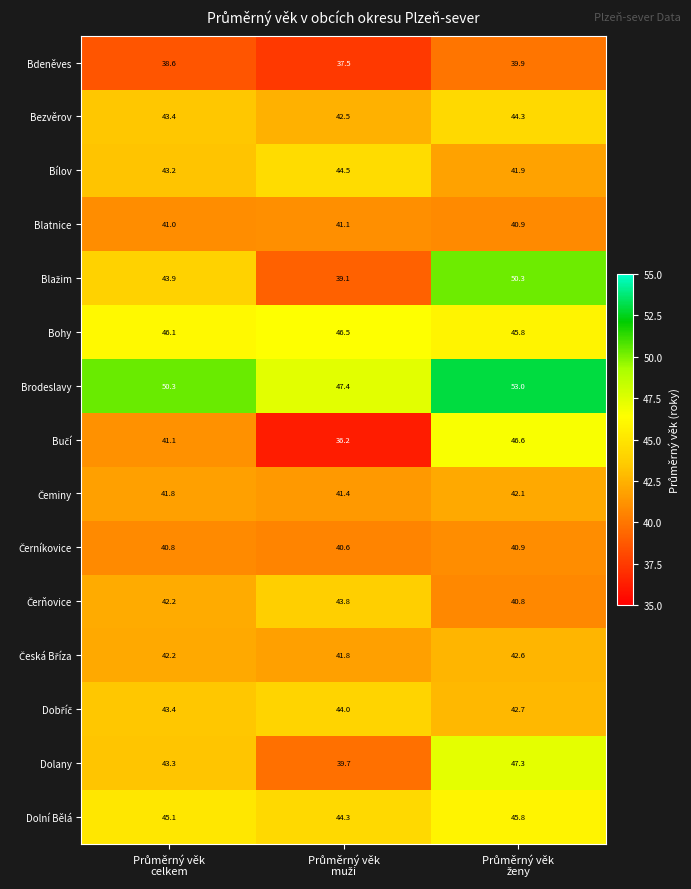

What is the greatest value displayed?

53.0